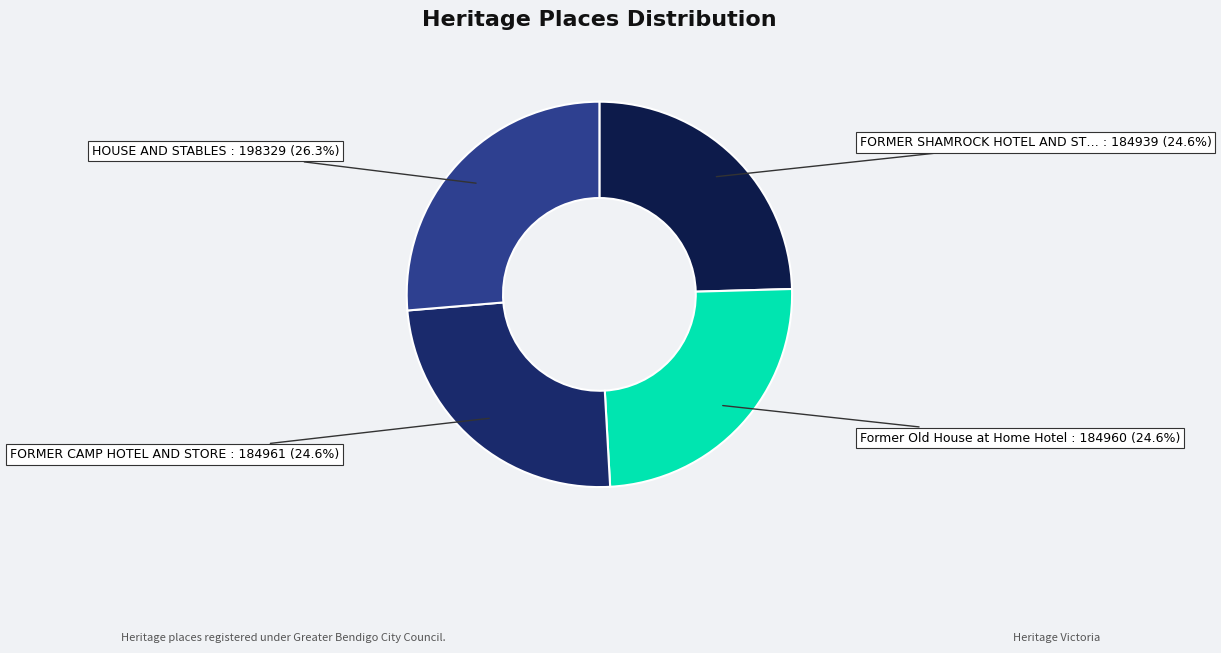

Which slice is the smallest?

FORMER SHAMROCK HOTEL AND STORE